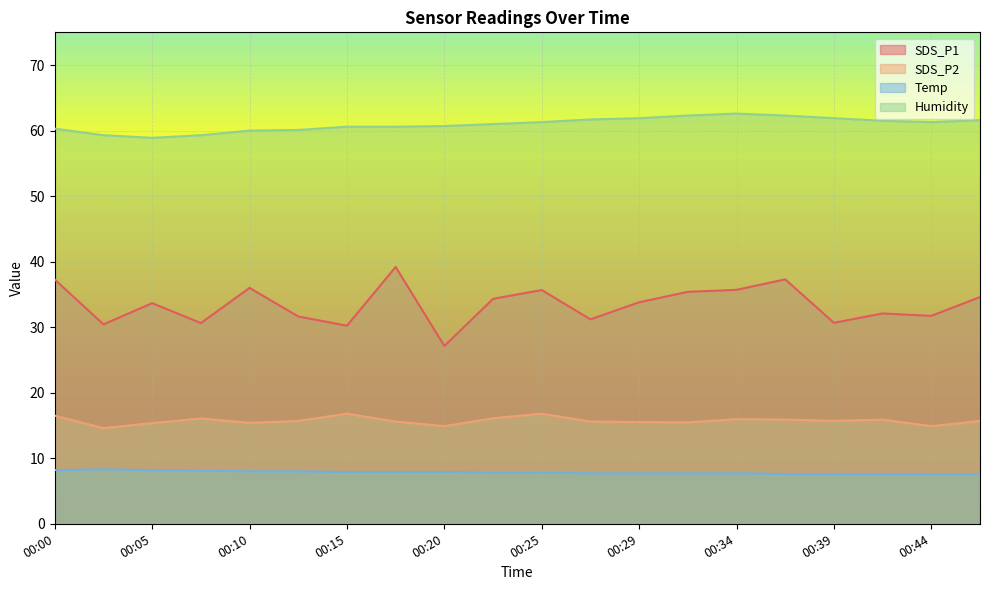

What are all the series names shown in the legend?

SDS_P1, SDS_P2, Temp, Humidity